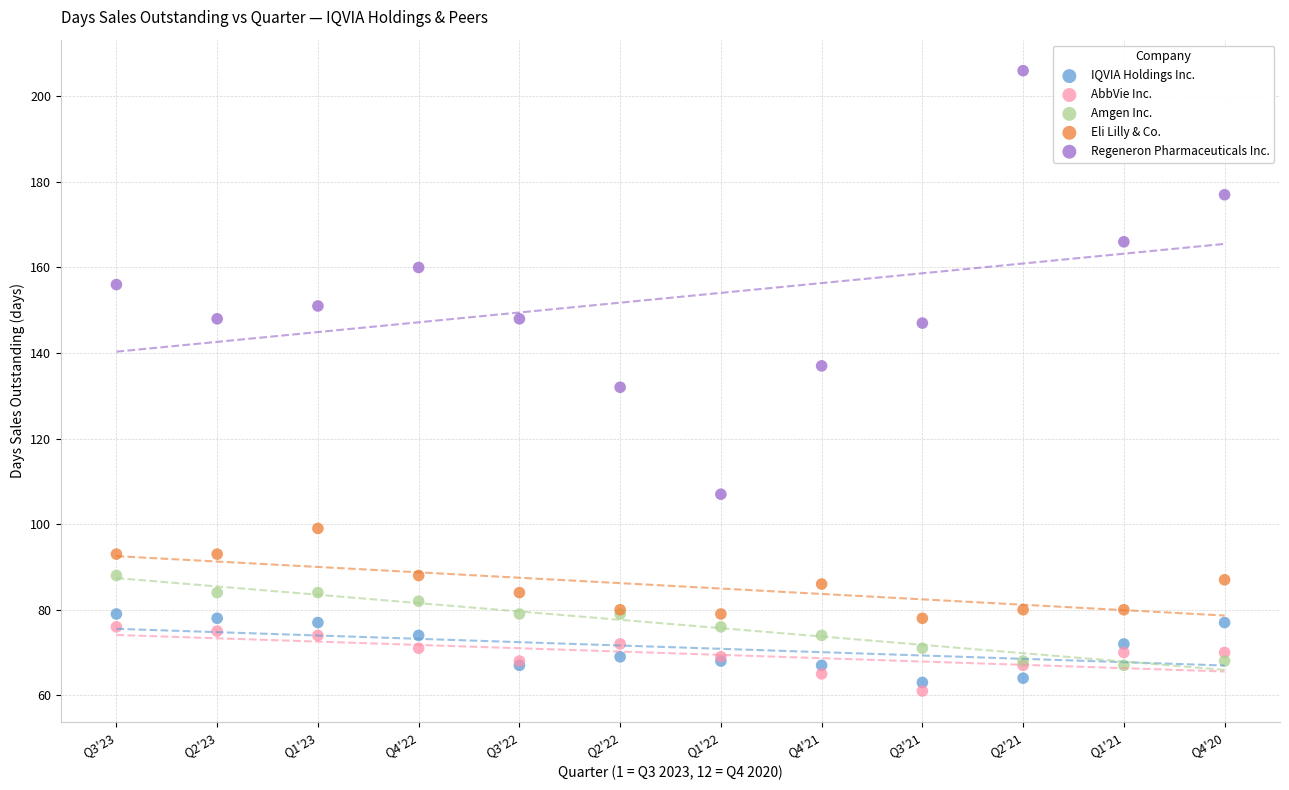

What is the X range (max minus min) for the scatter plot?

11